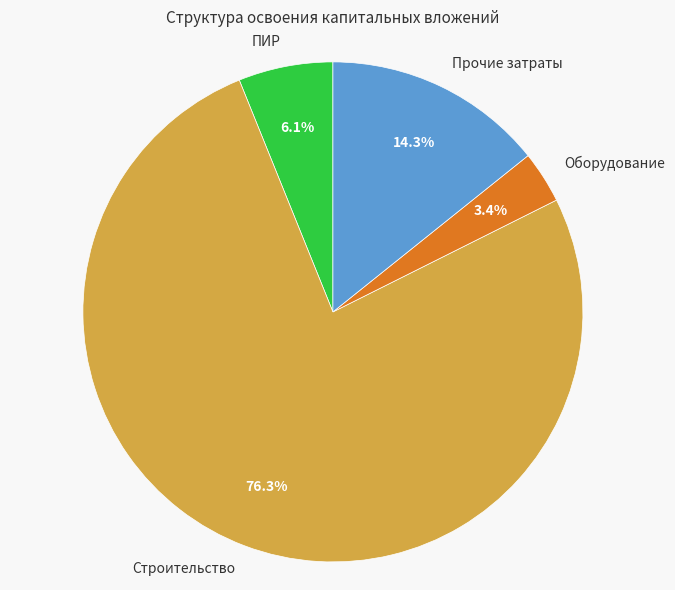

Is the sum of ПИР and Оборудование greater than half?

No